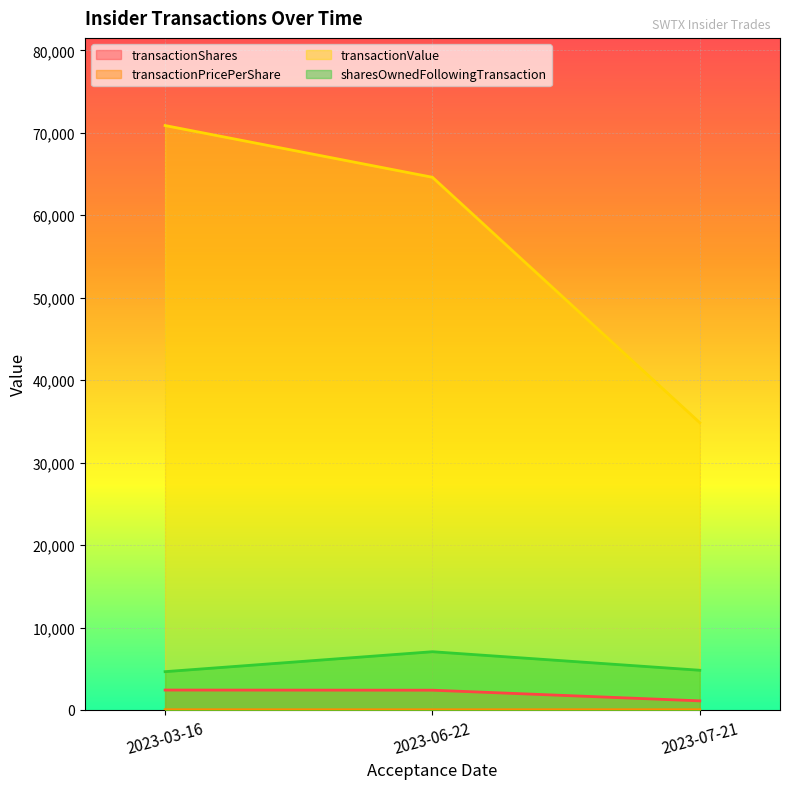

What is the label of the 1st point from the left?

2023-03-16